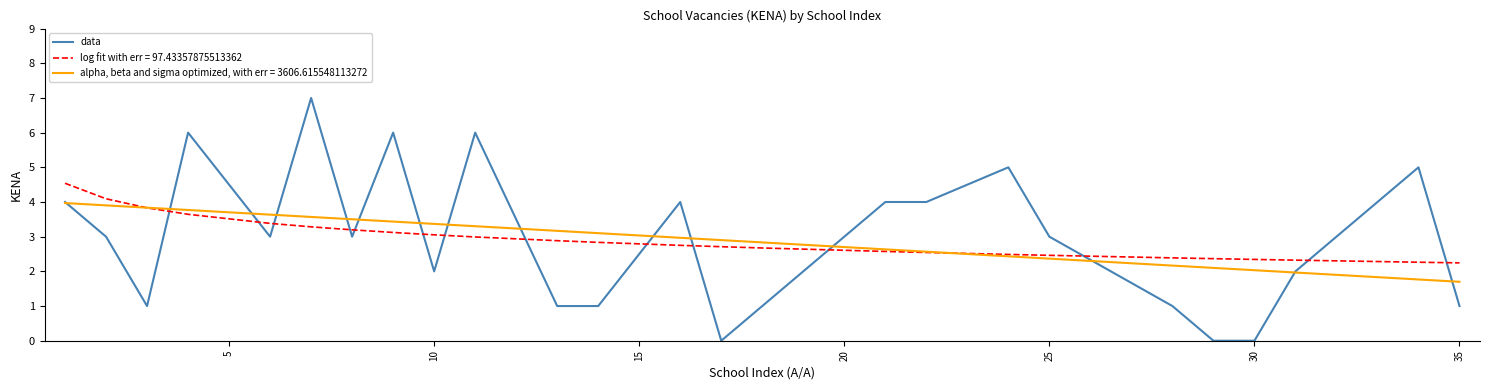

Which series has the largest range (max minus min)?

data